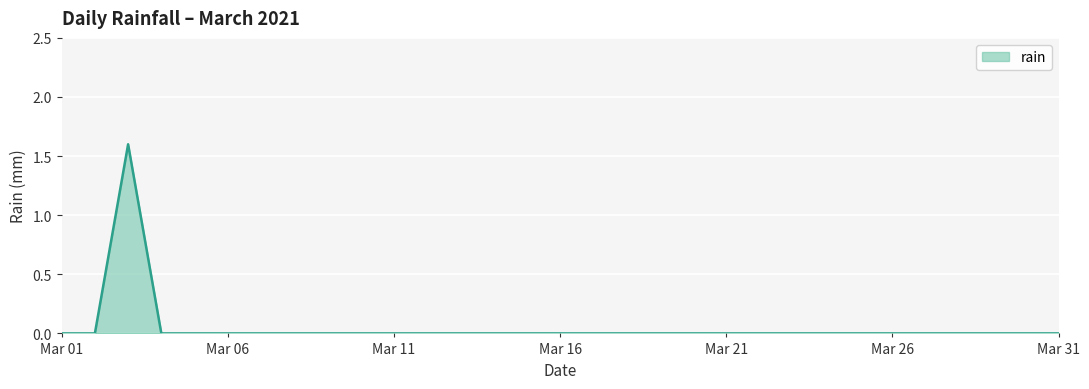

Reading left to right, extract all data points from this chart.

0.0	0.0	1.6	0.0	0.0	0.0	0.0	0.0	0.0	0.0	0.0	0.0	0.0	0.0	0.0	0.0	0.0	0.0	0.0	0.0	0.0	0.0	0.0	0.0	0.0	0.0	0.0	0.0	0.0	0.0	0.0